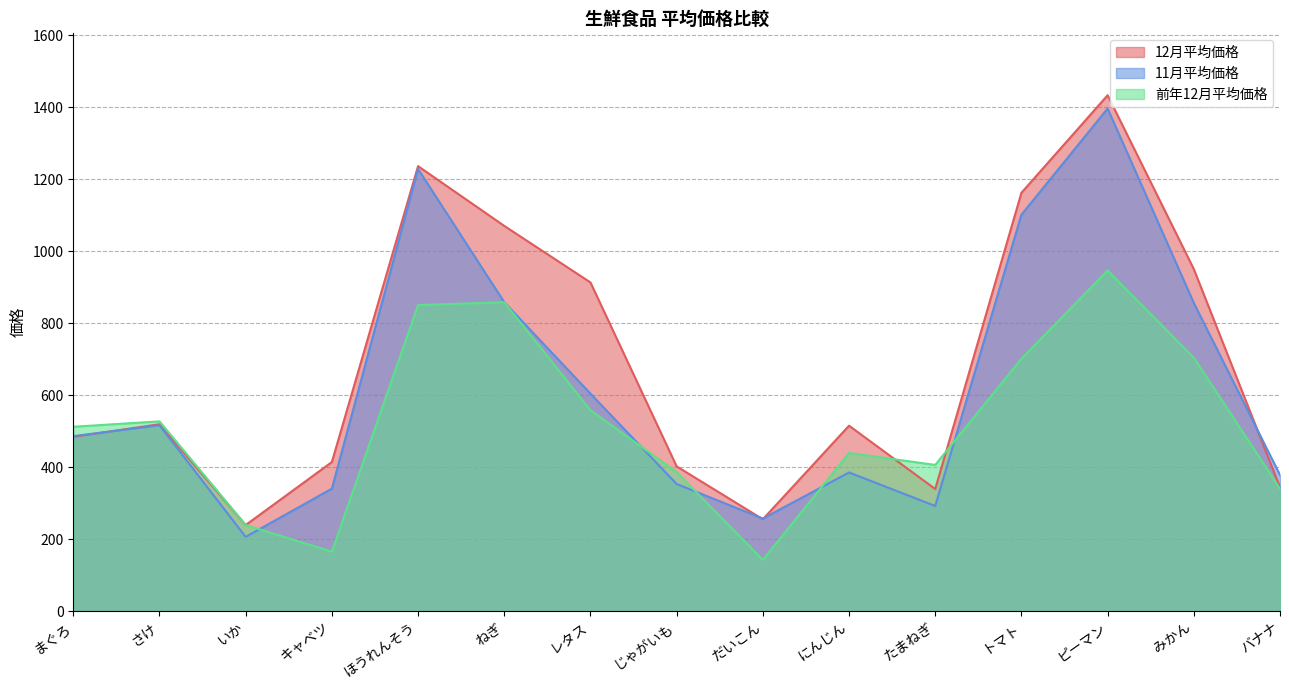

At which label does 12月平均価格 first exceed 515?

さけ